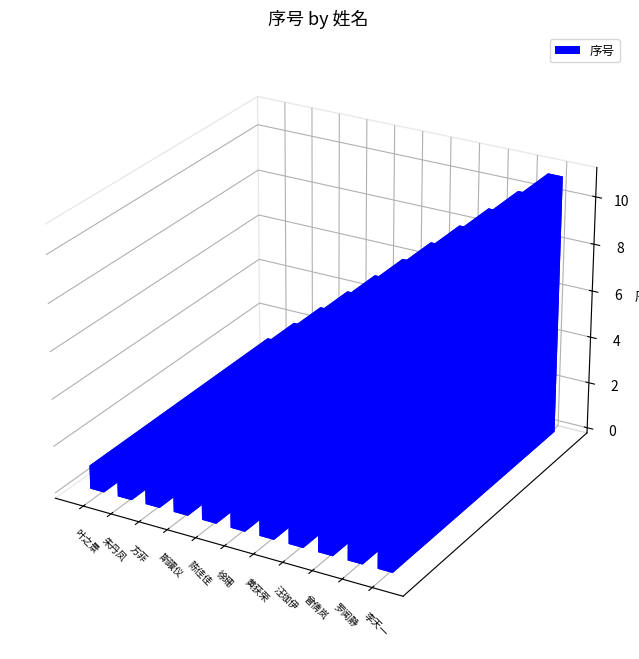

How many values are below 6?

5